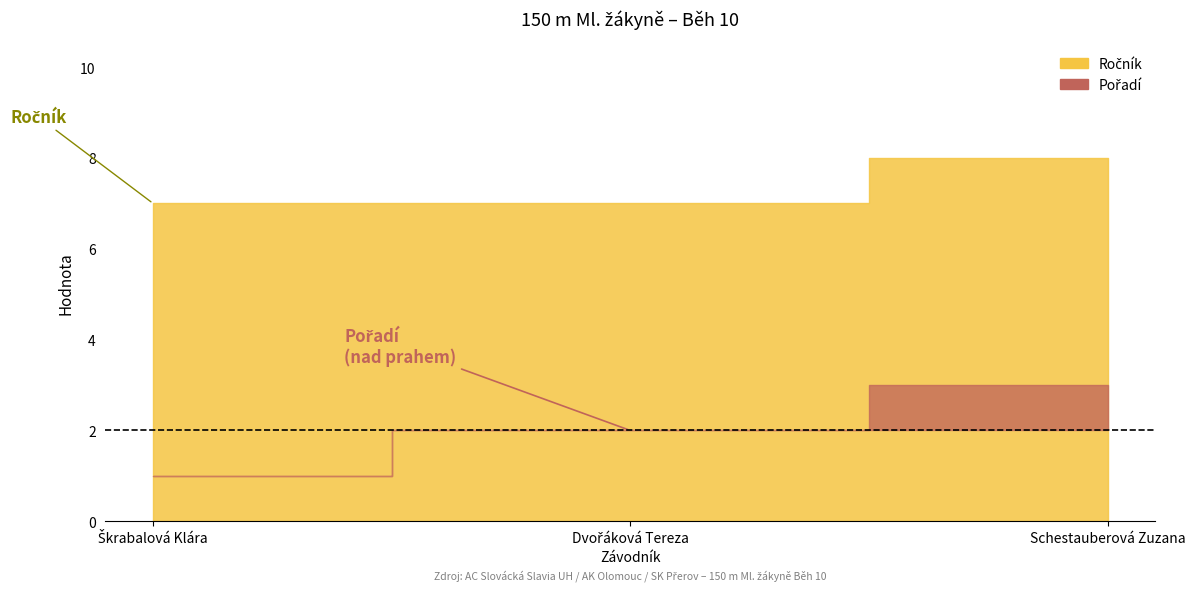

What is the difference between the highest and lowest values at Schestauberová Zuzana?

5